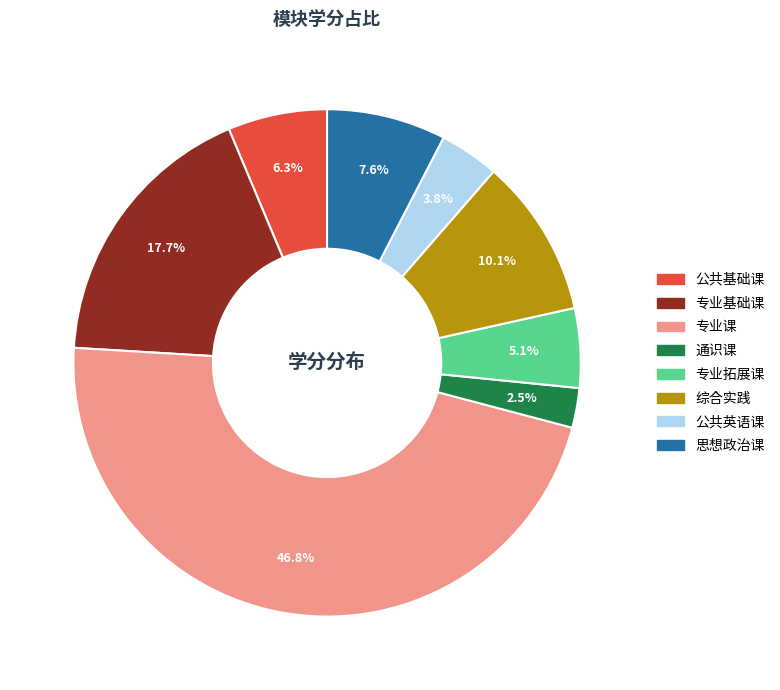

The 专业基础课 slice represents 32% of the pie. True or false?

False